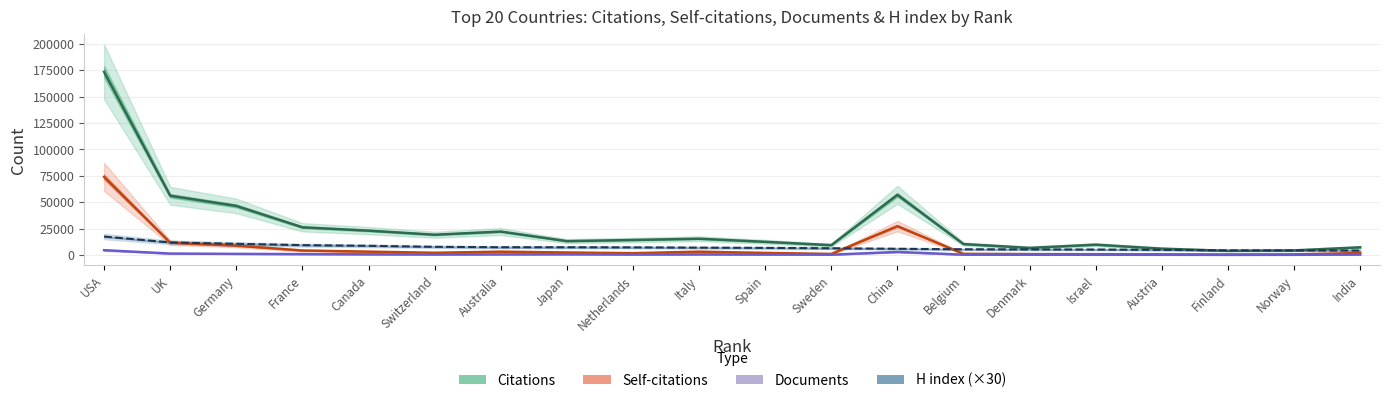

True or false: Citations has more than 1 interior local peaks.

True